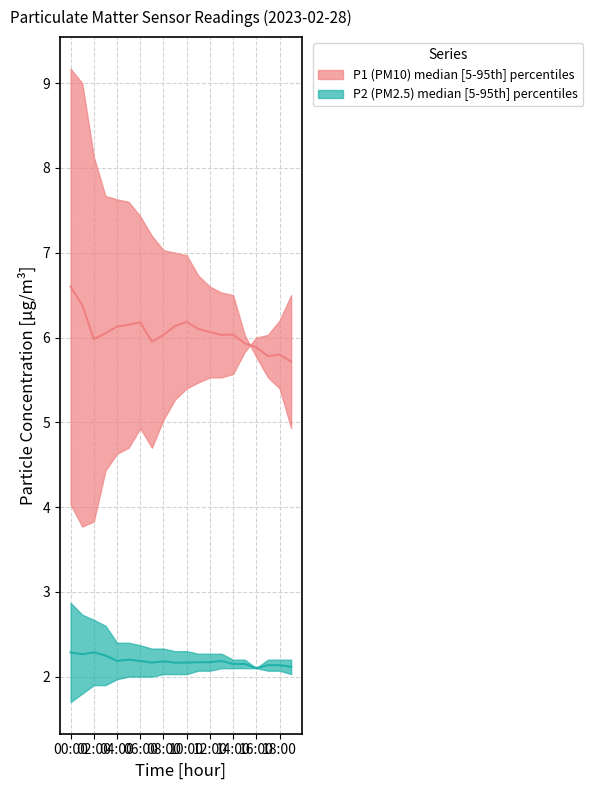

What is the difference between the second highest and minimum values in the P1_upper series?

4.1